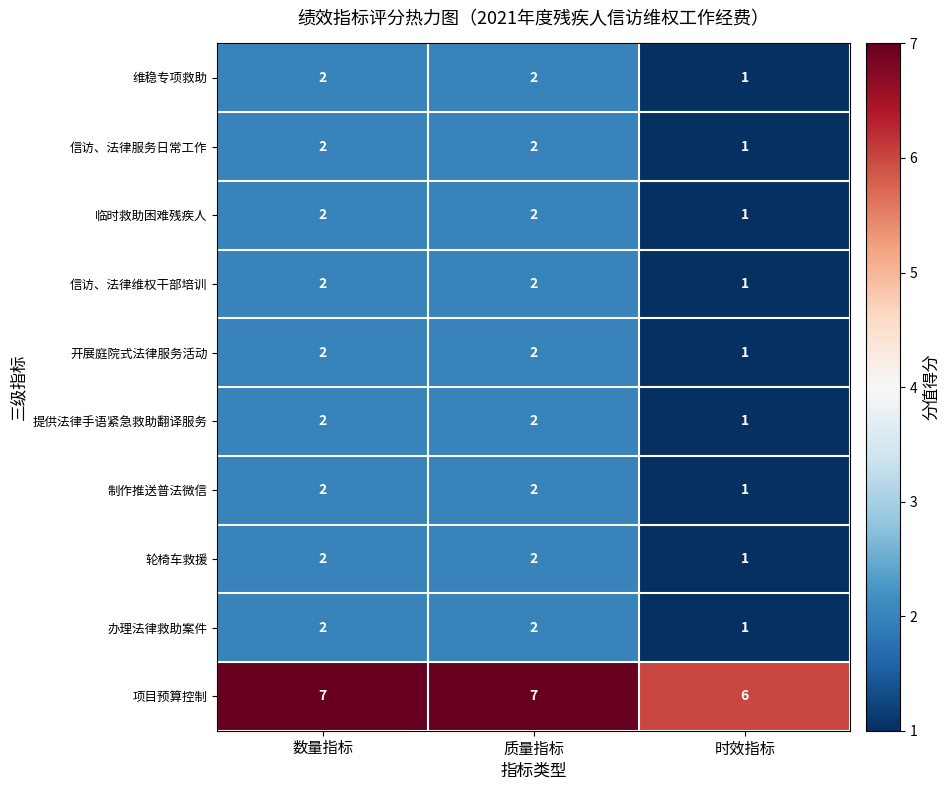

The value of 制作推送普法微信 at 质量指标 is 3. True or false?

False